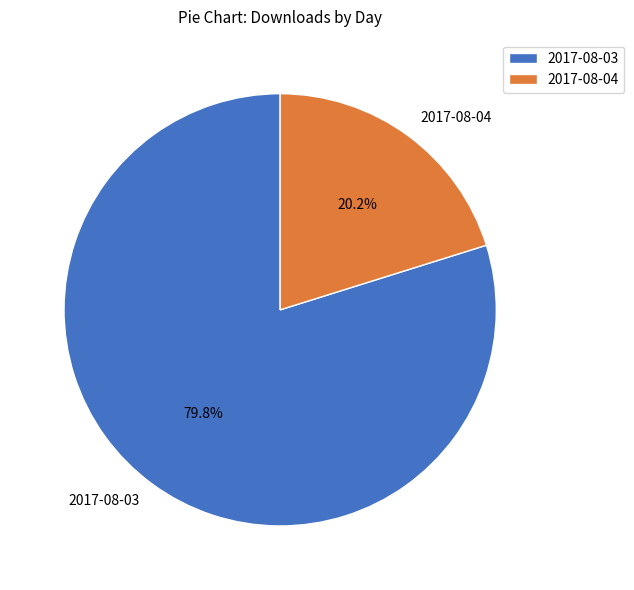

How many segments does this pie chart have?

2